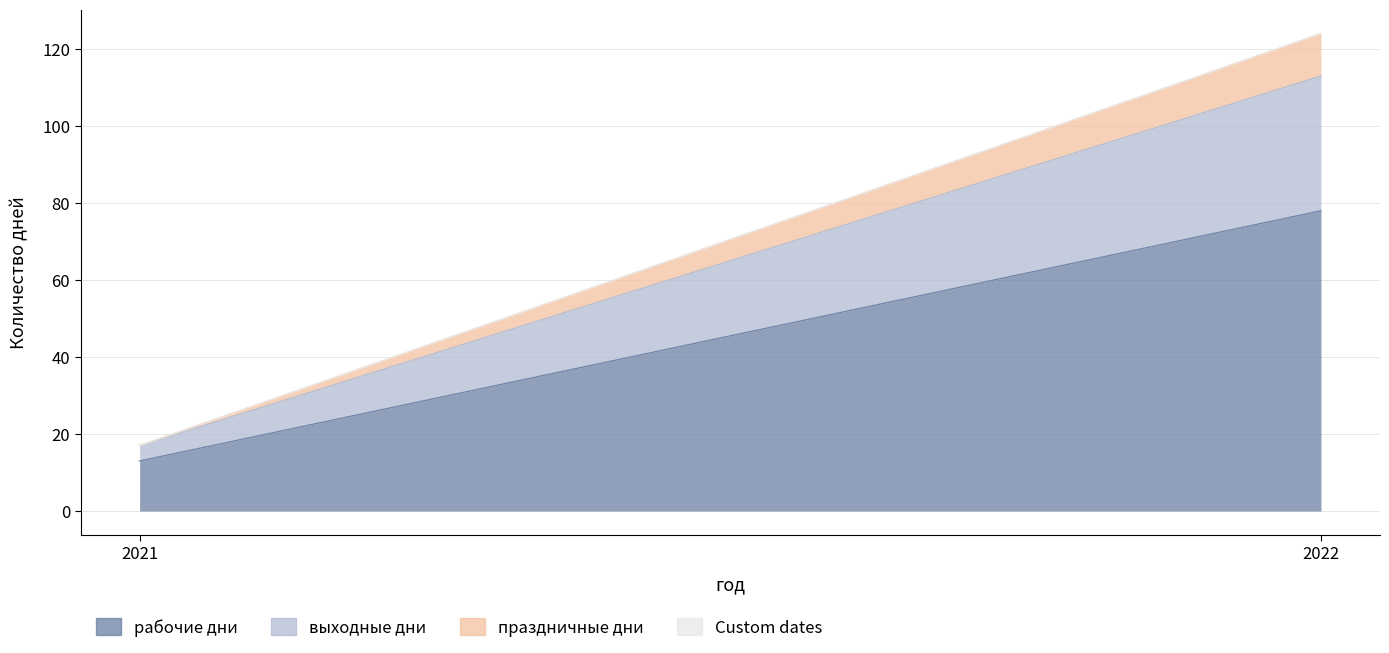

What are all the series names shown in the legend?

рабочие дни, выходные дни, праздничные дни, Custom dates